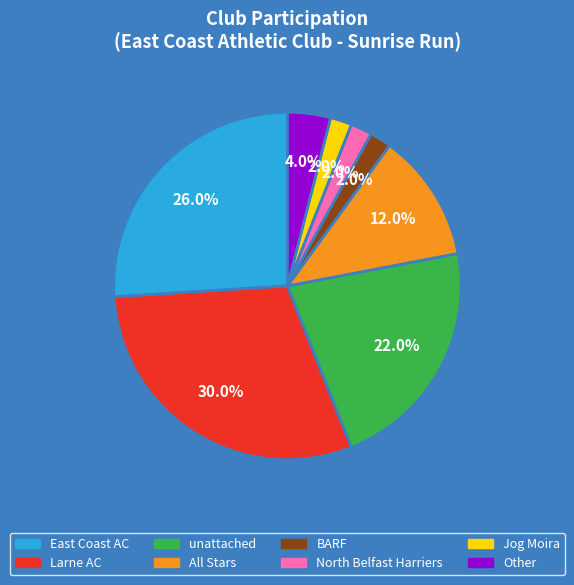

What percentage is the Other slice, to the nearest percent?

4%